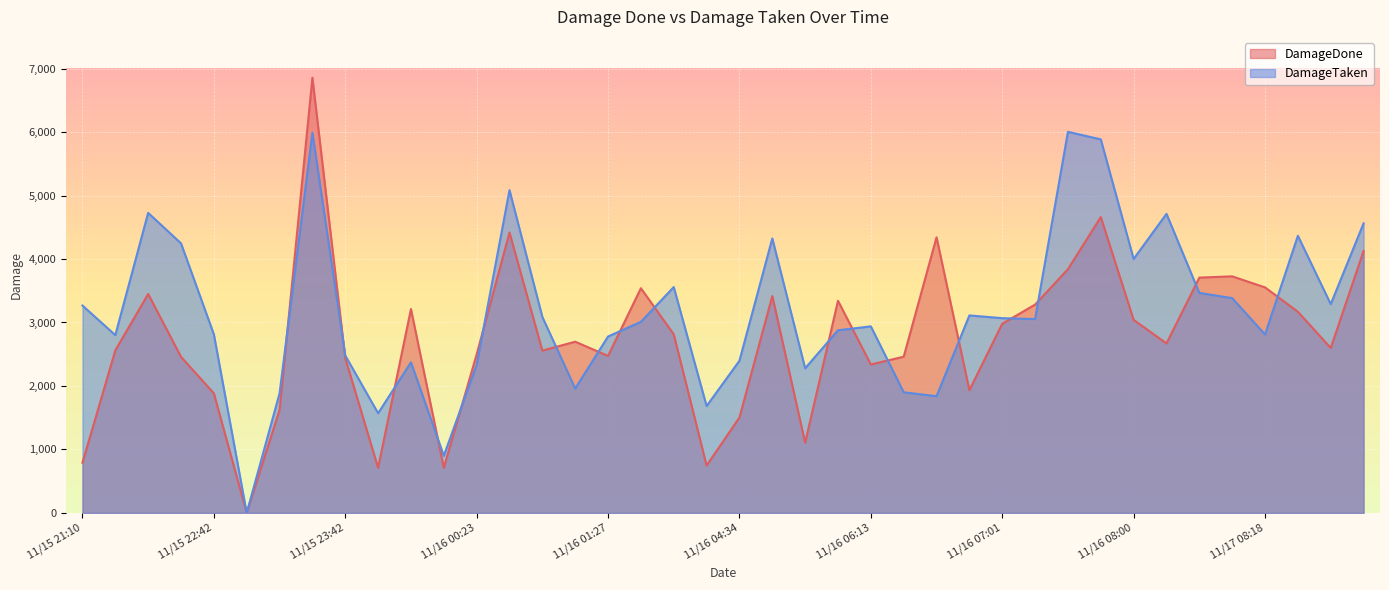

Which series has the widest spread of values?

DamageDone